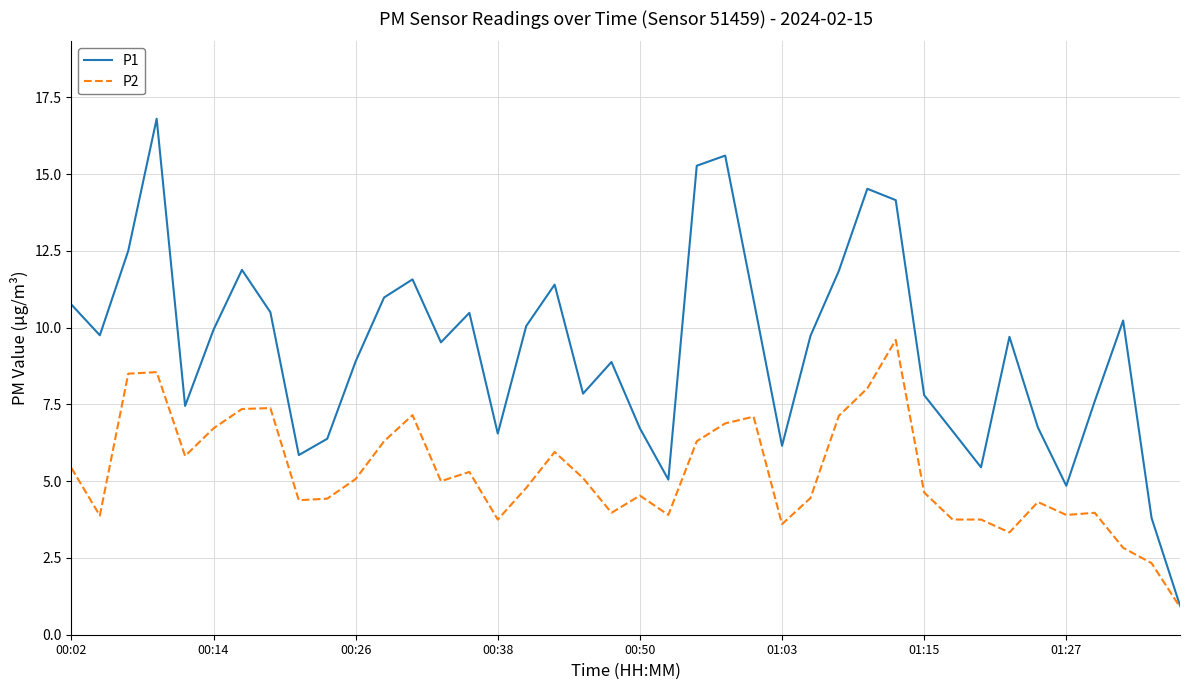

Which series has the largest range (max minus min)?

P1